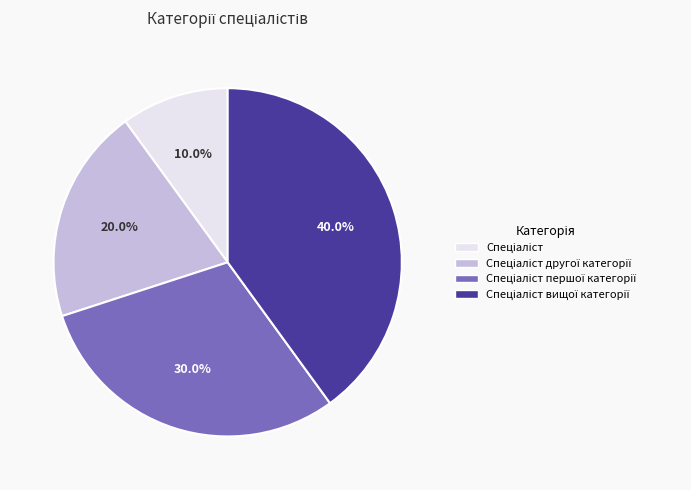

Does any single category account for the majority?

No